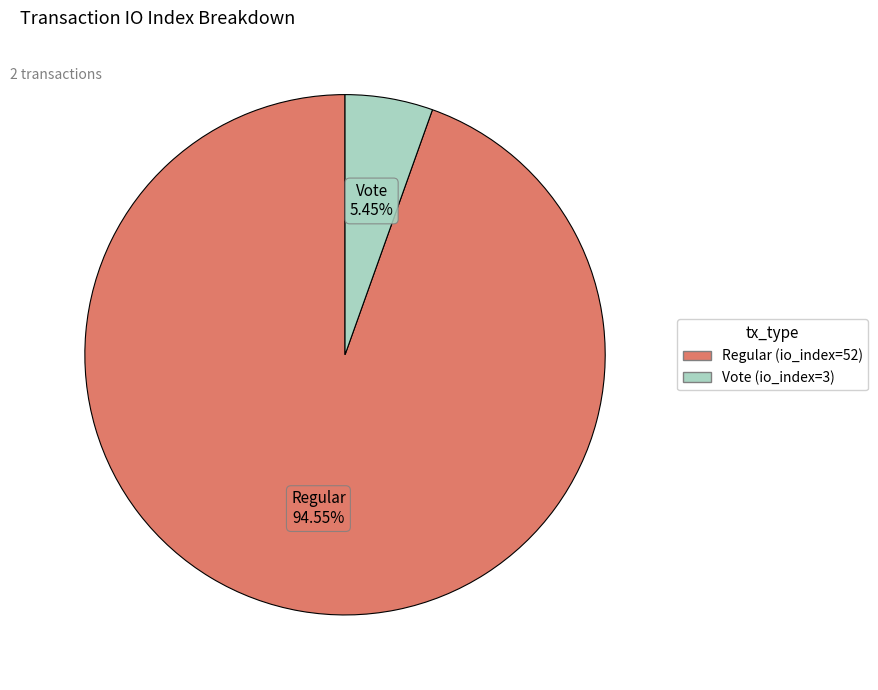

Which slice is the smallest?

Vote (io_index=3)